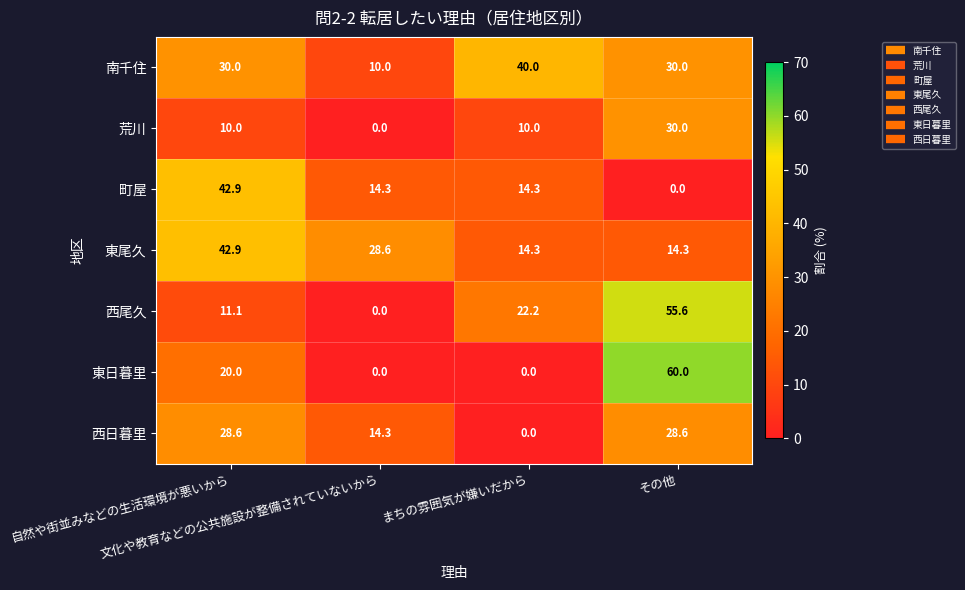

Which series has the widest spread of values?

東日暮里